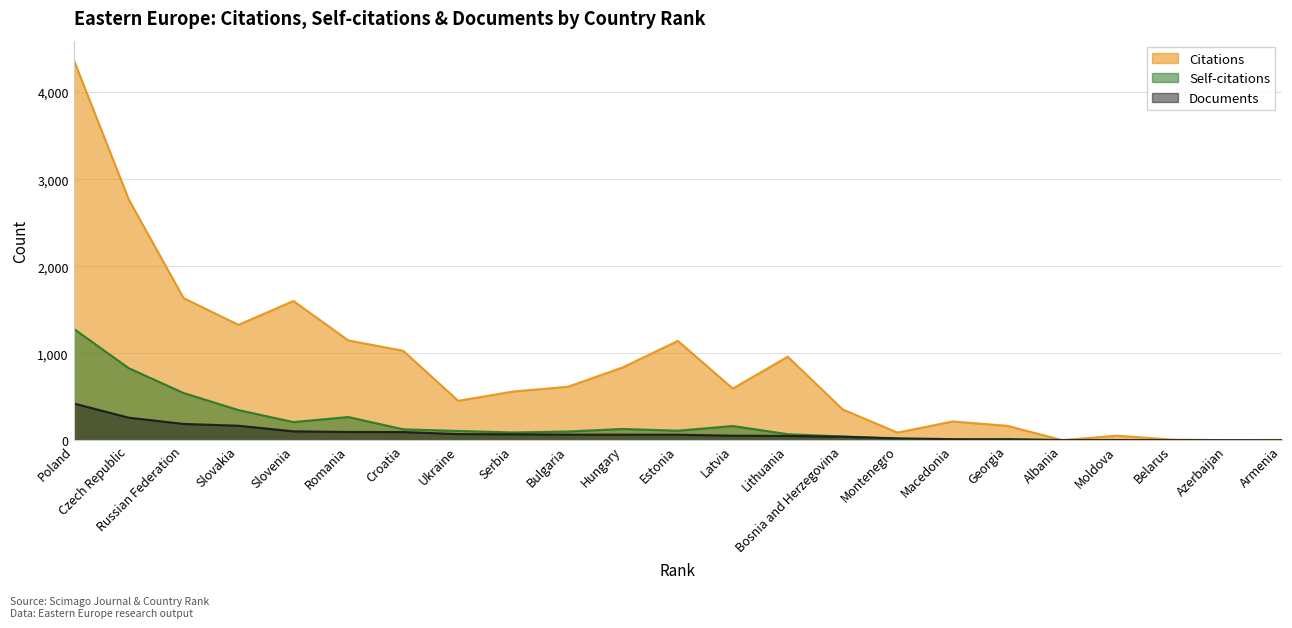

What value does the Citations series have at Ukraine, to the nearest 10?

450